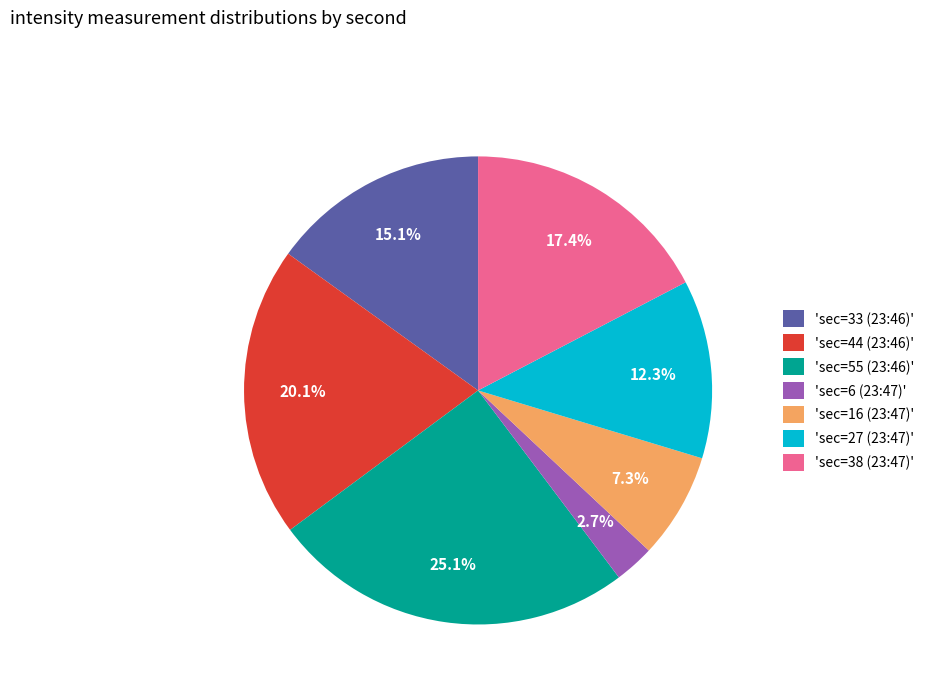

What portion of the pie excludes 'sec=44 (23:46)'?

79.9%